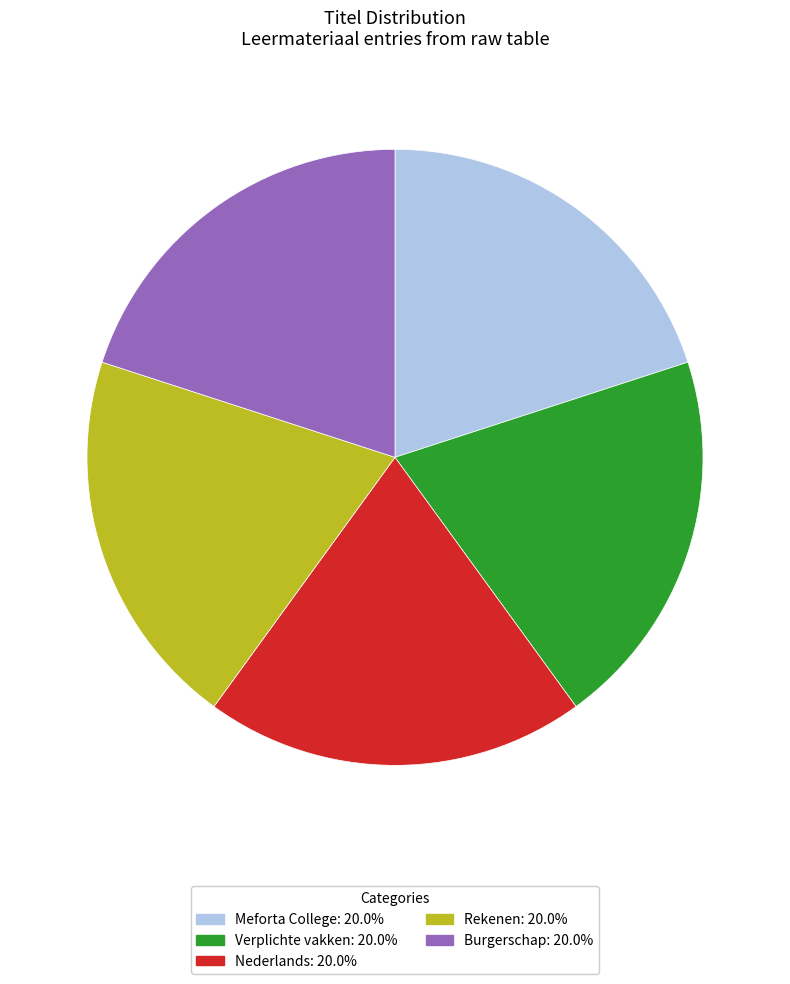

Is the sum of Meforta College: 20.0% and Rekenen: 20.0% greater than half?

No